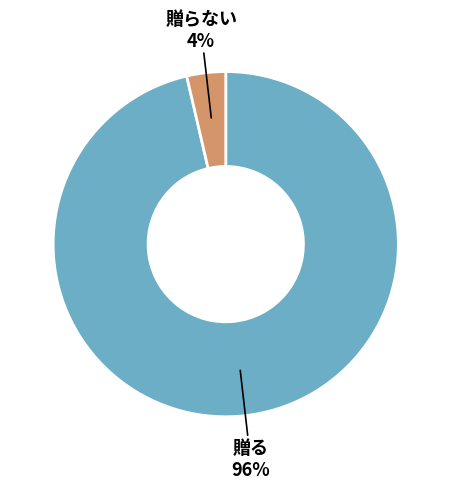

Does any single category account for the majority?

Yes